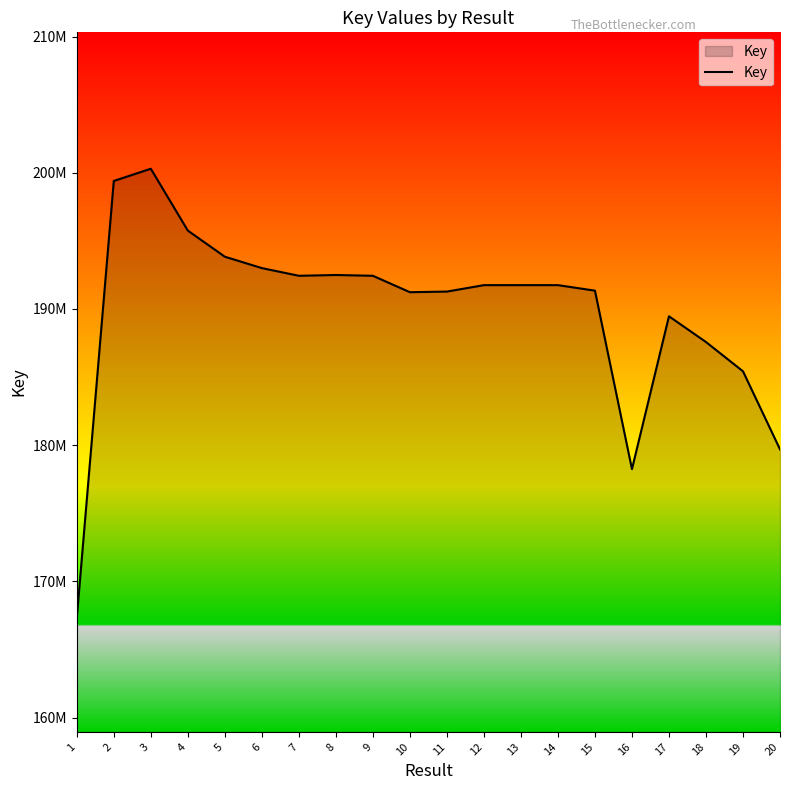

Does the chart display data point markers on the line(s)?

No